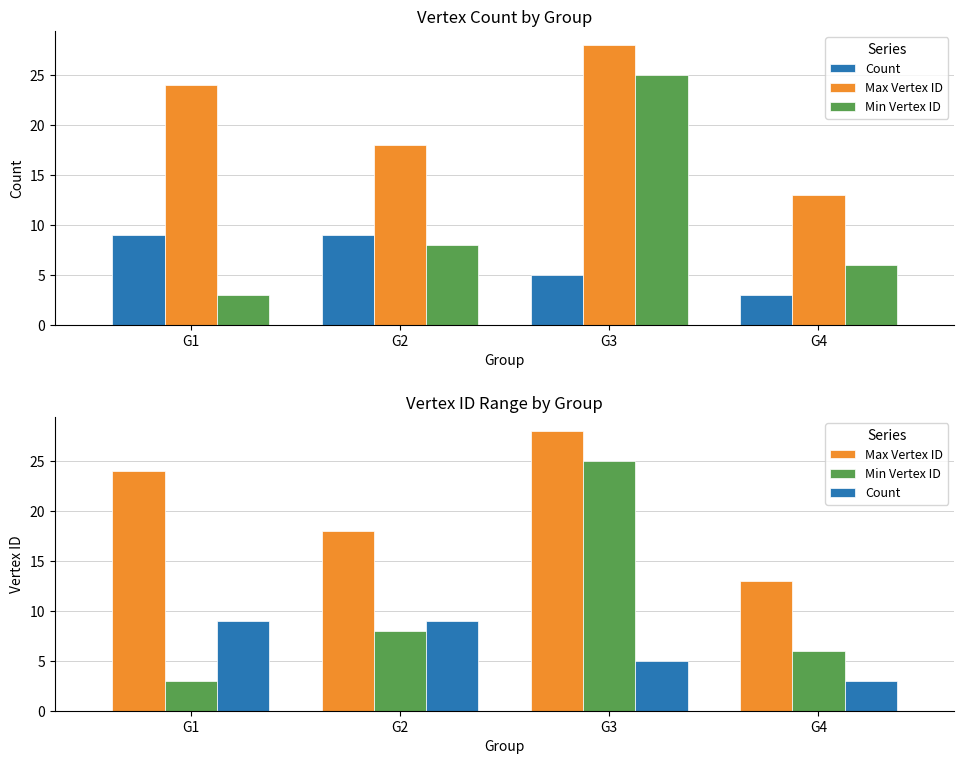

Which series has the largest total across all categories?

Max Vertex ID